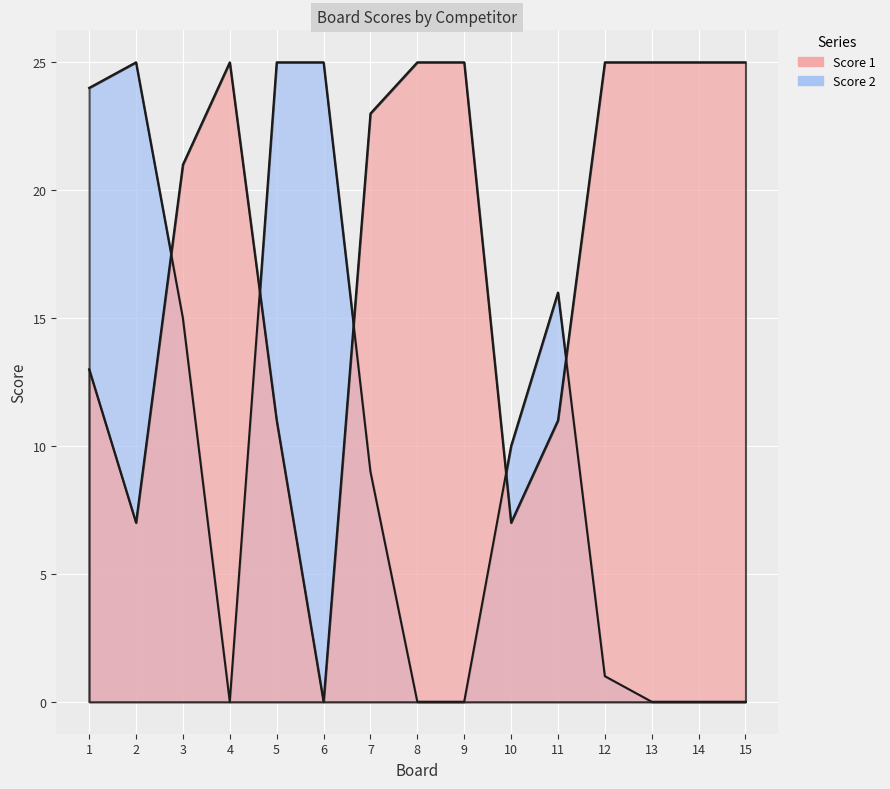

Between 8 and 14, which is larger?

8